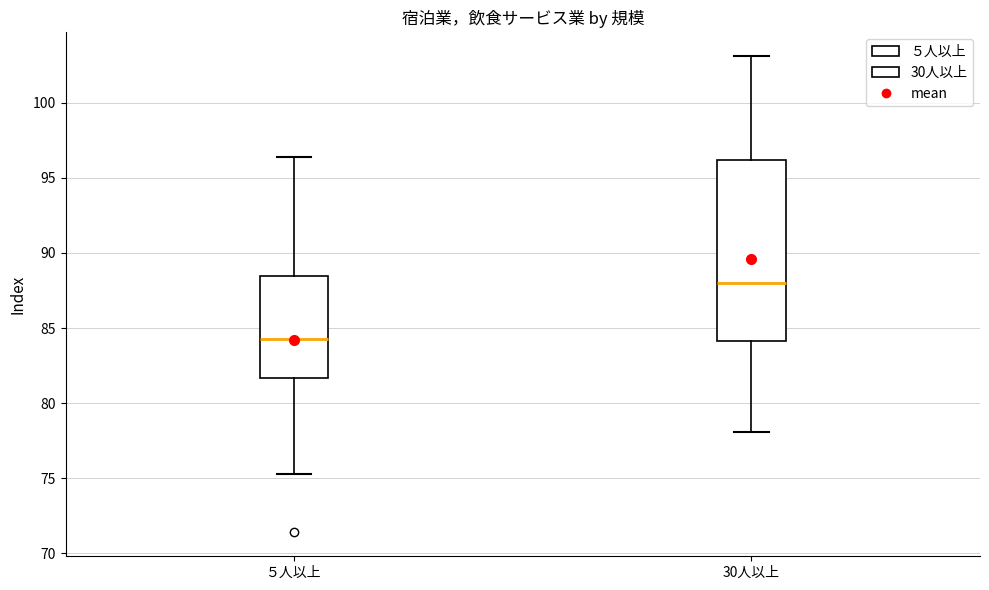

Where is the lower edge of the box for 30人以上 on the y-axis? The values are not printed on the chart, so give them approximately, as read against the axis.

84.0